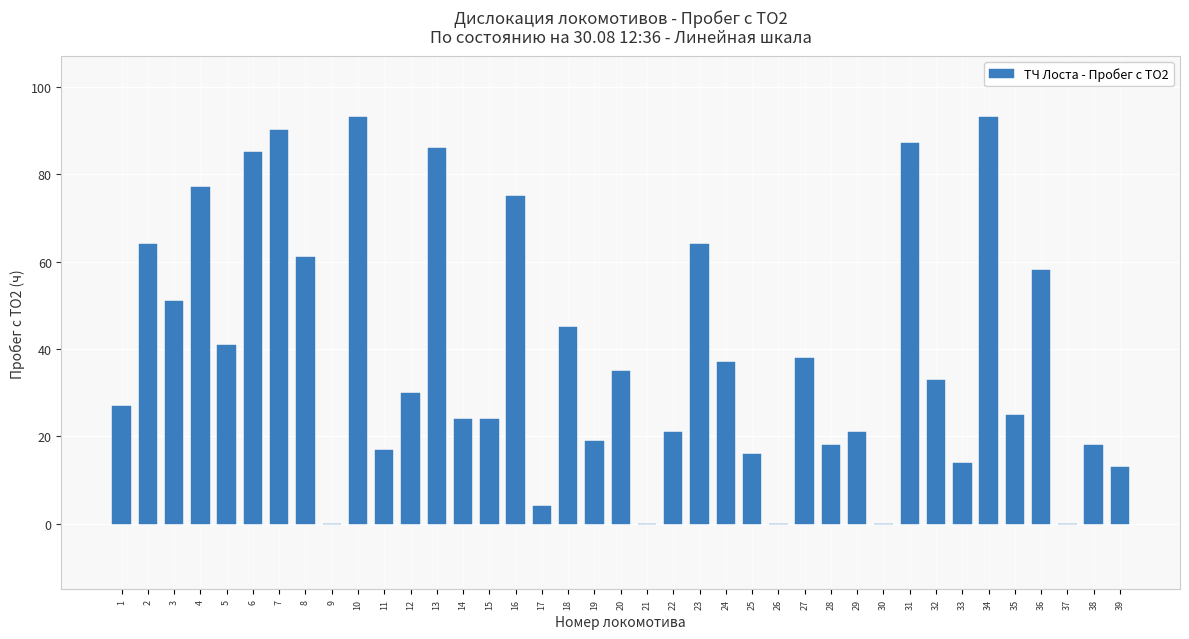

What is the maximum value shown in the chart?

93